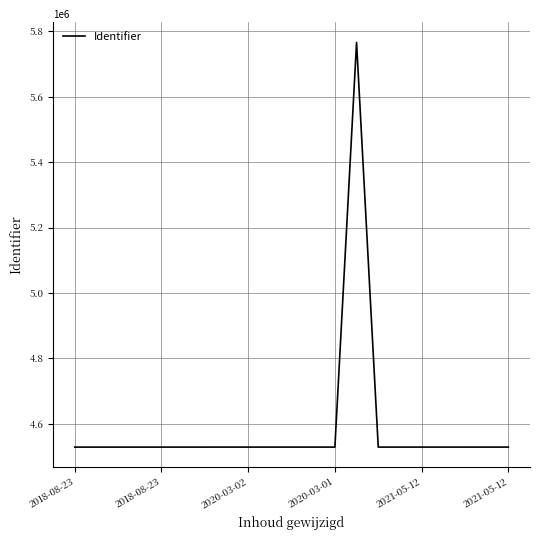

What is the maximum value shown in the chart?

5766572